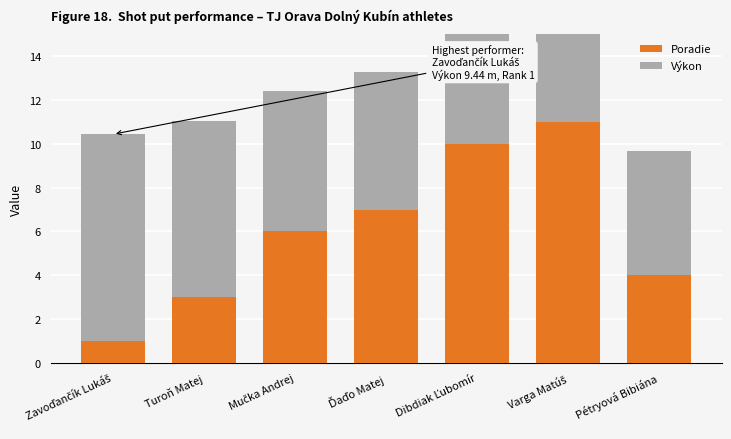

Is it true that Poradie equals 11.0 at Varga Matúš?

True